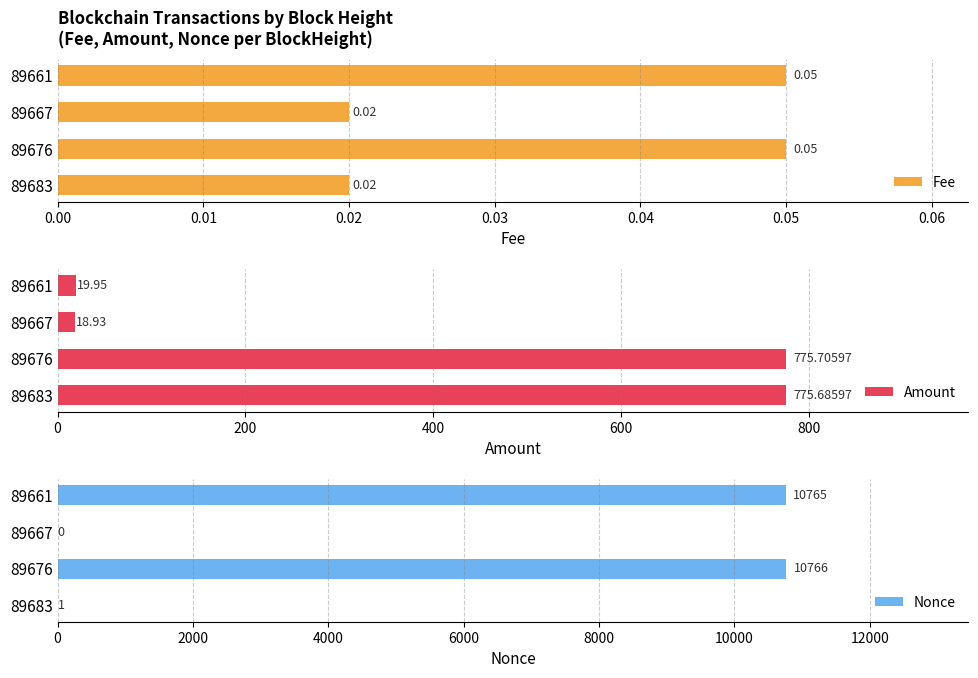

Rank the categories by Amount value from lowest to highest.

89667, 89661, 89683, 89676